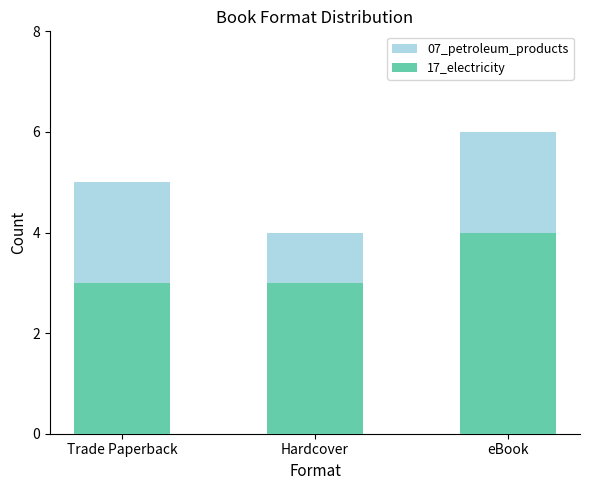

At which category is the sum across all series the highest?

eBook